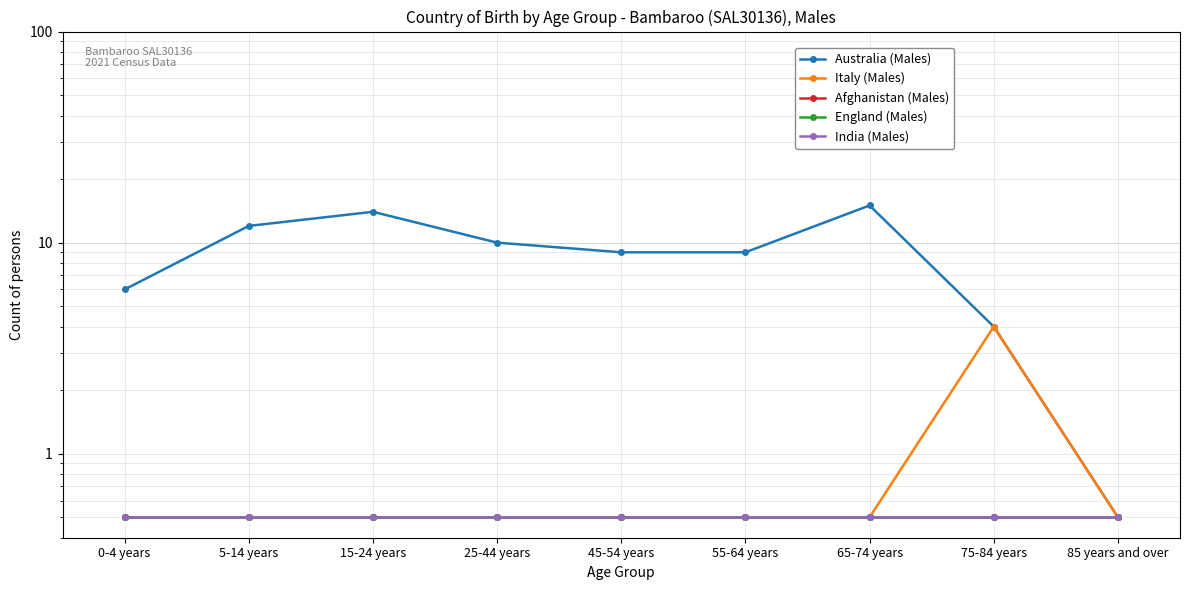

True or false: India (Males) and Italy (Males) intersect in this chart.

False